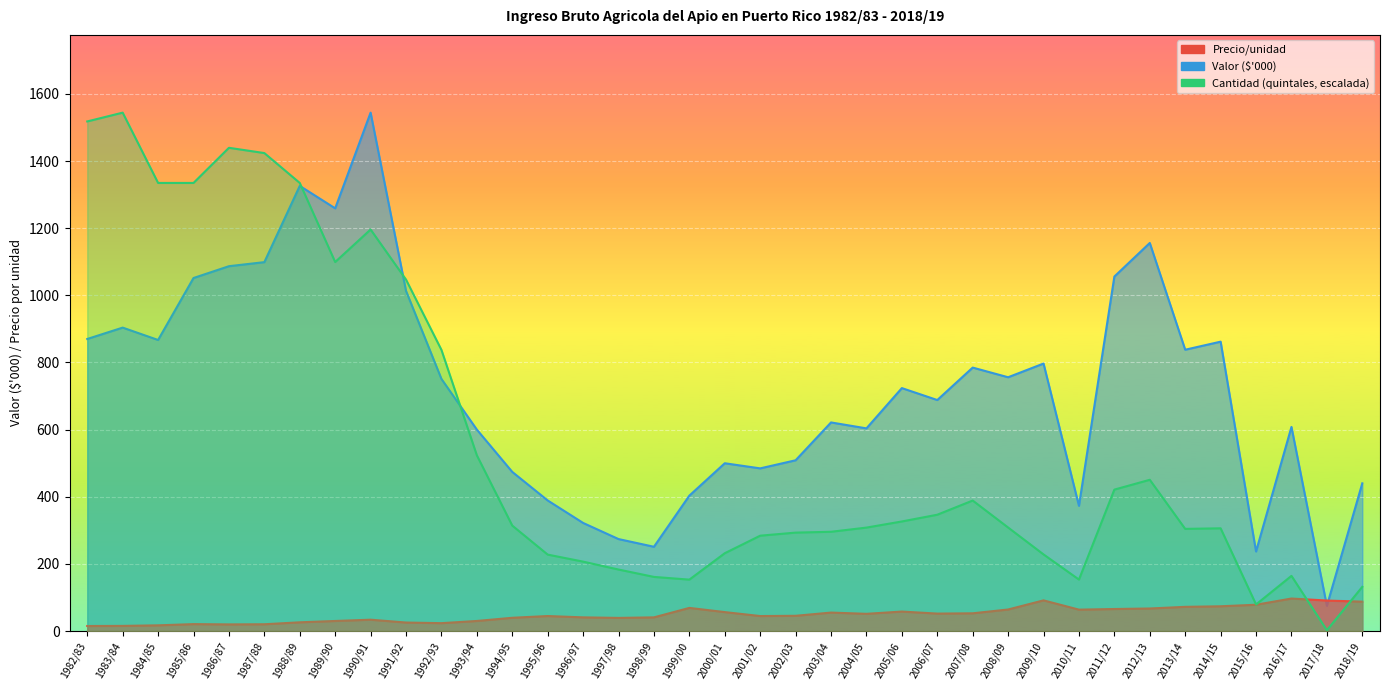

At how many categories does at least one series exceed 1150?

10